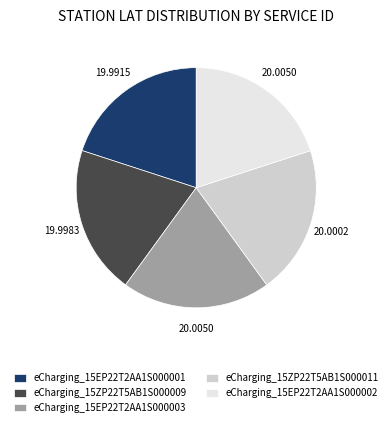

What is the ratio of the value at eCharging_15EP22T2AA1S000003 to the value at eCharging_15EP22T2AA1S000002?

1.0